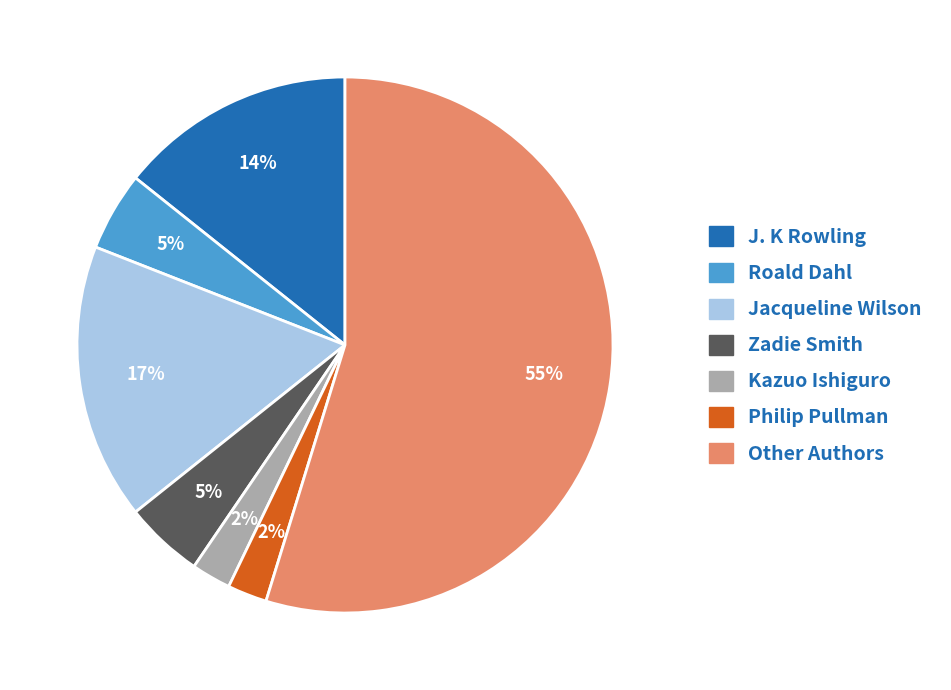

Approximately how many times larger is the value at Jacqueline Wilson compared to J. K Rowling?

1.2